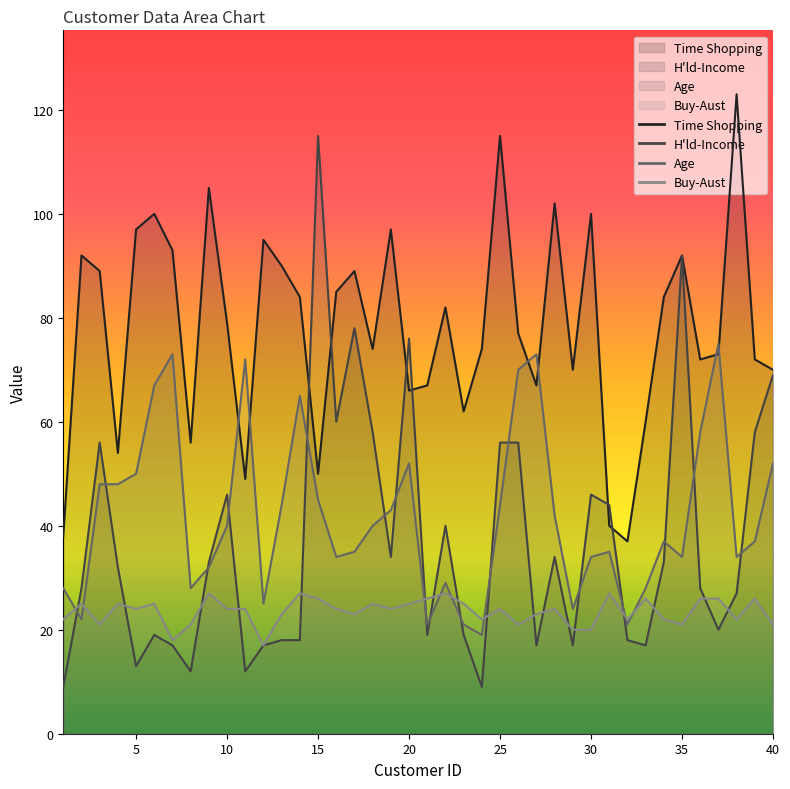

Rank the series at 11 from highest to lowest value.

Age, Time Shopping, Buy-Aust, H'ld-Income